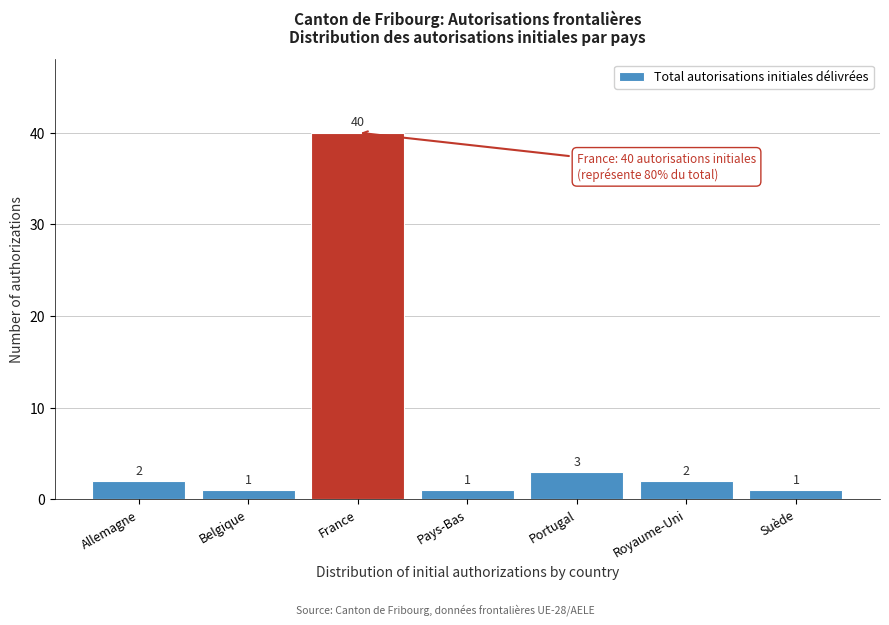

Reading right to left, extract all data points from this chart.

1	2	3	1	40	1	2